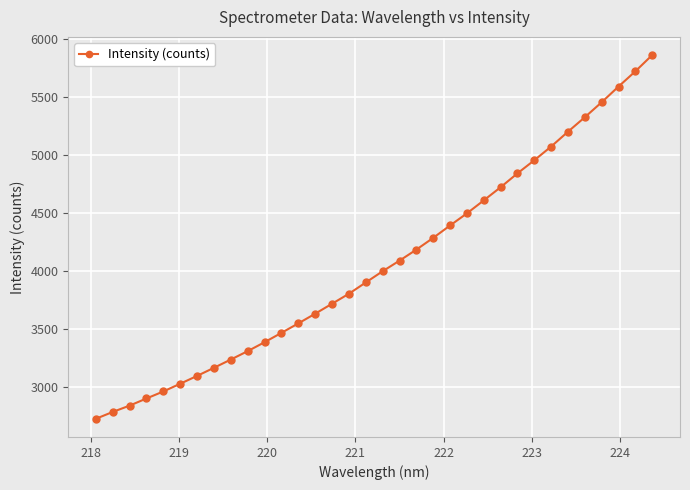

What is the minimum value shown in the chart?

2722.3